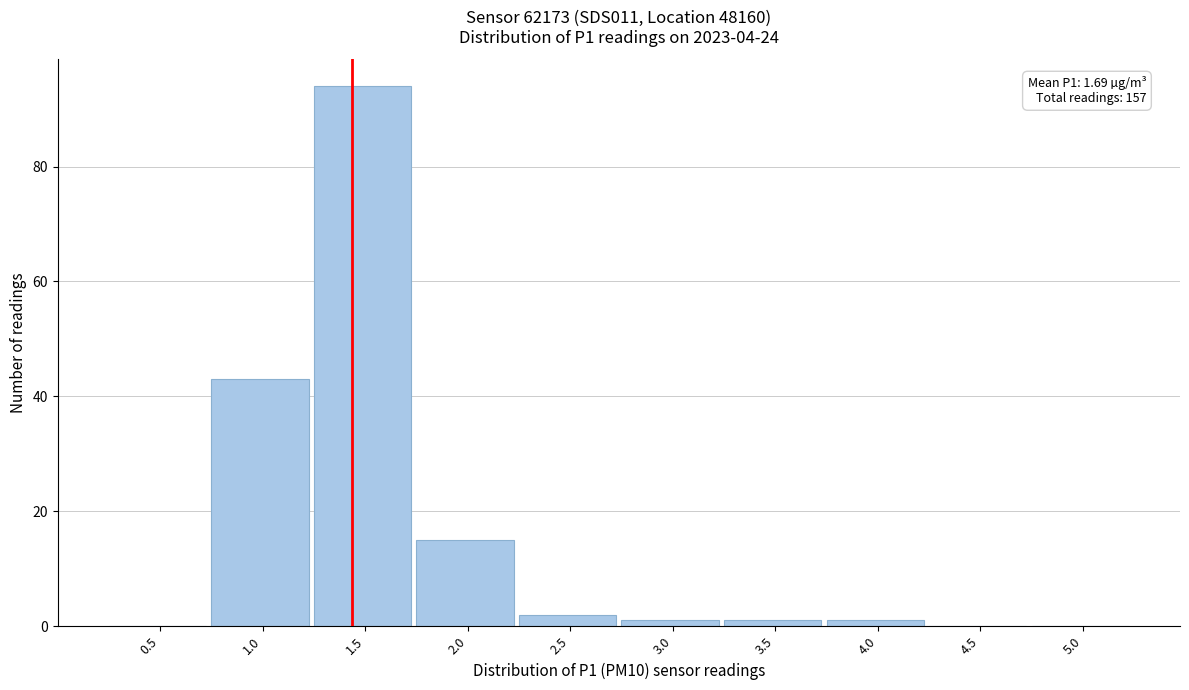

Reading right to left, what are all the values shown in this chart?

5.0=0	4.5=0	4.0=1	3.5=1	3.0=1	2.5=2	2.0=15	1.5=94	1.0=43	0.5=0